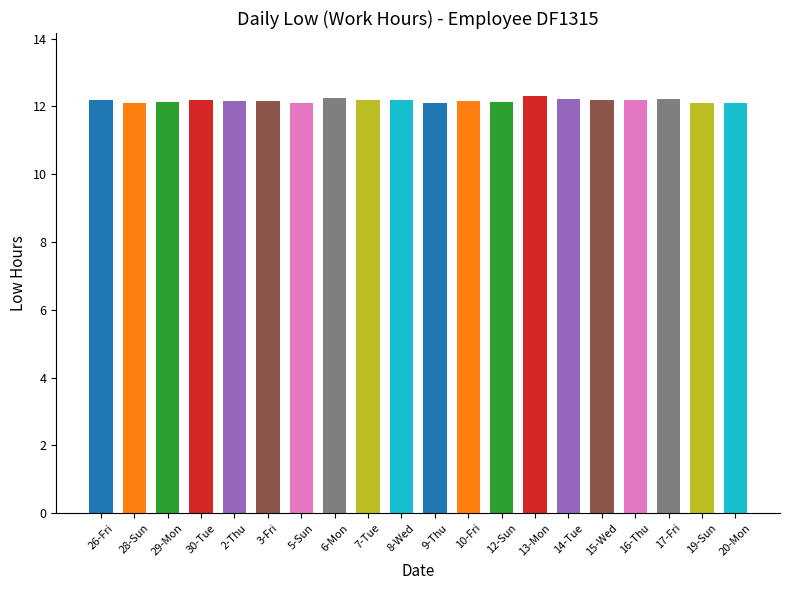

How many bars are there in total?

20